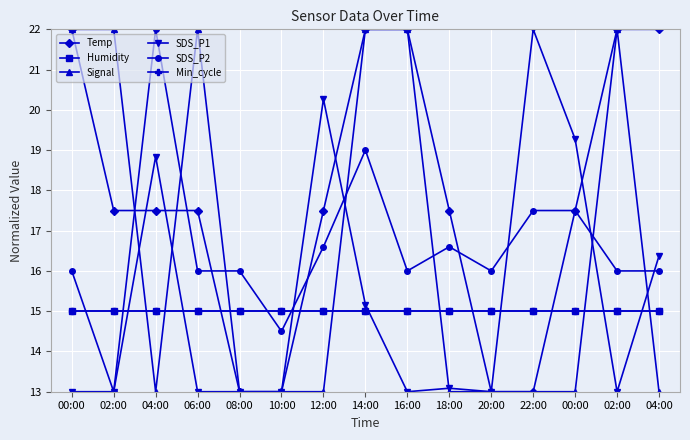

At which category does the chart reach its minimum across all series?

08:00